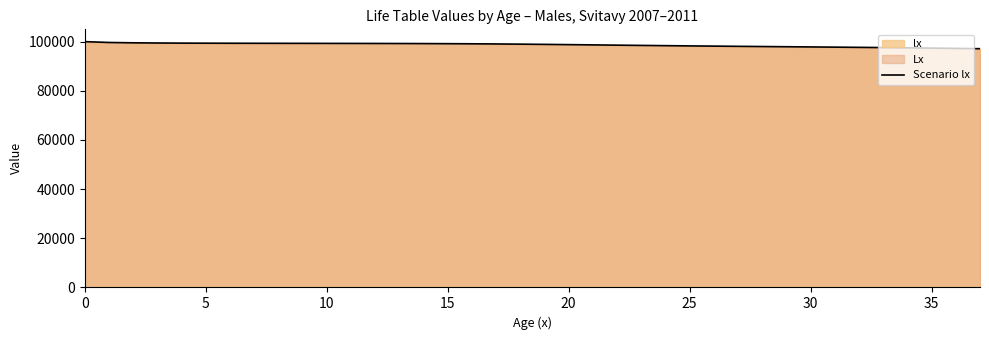

True or false: there are more than 2 points higher than both neighbors.

False